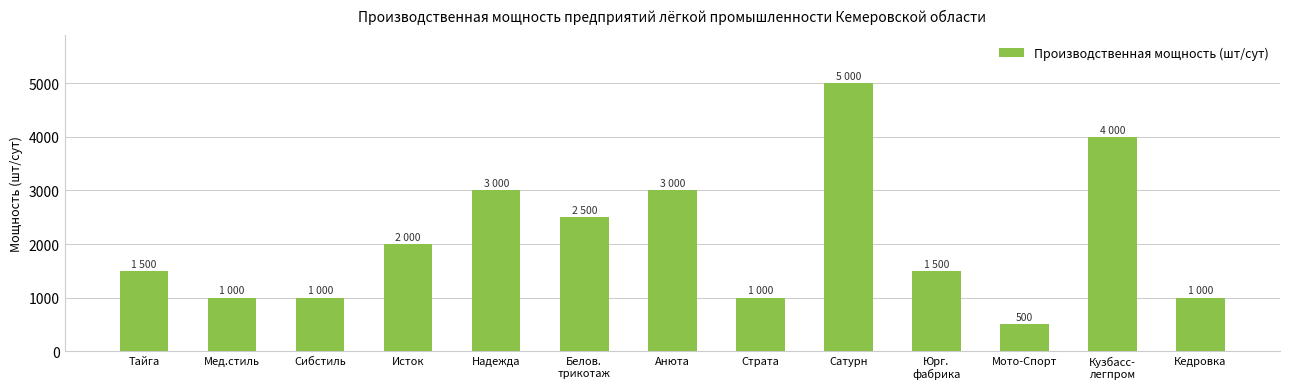

Is it true that the value at Анюта is 1367?

False